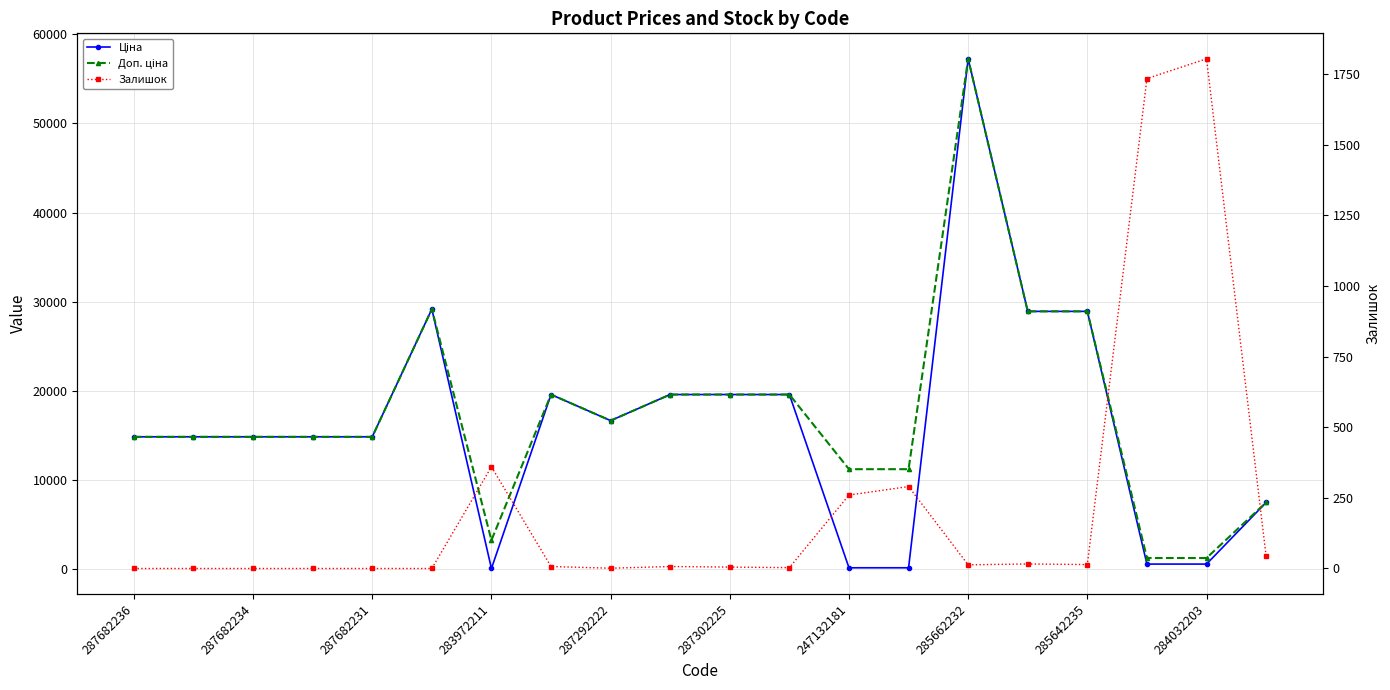

True or false: Ціна and Доп. ціна intersect in this chart.

False